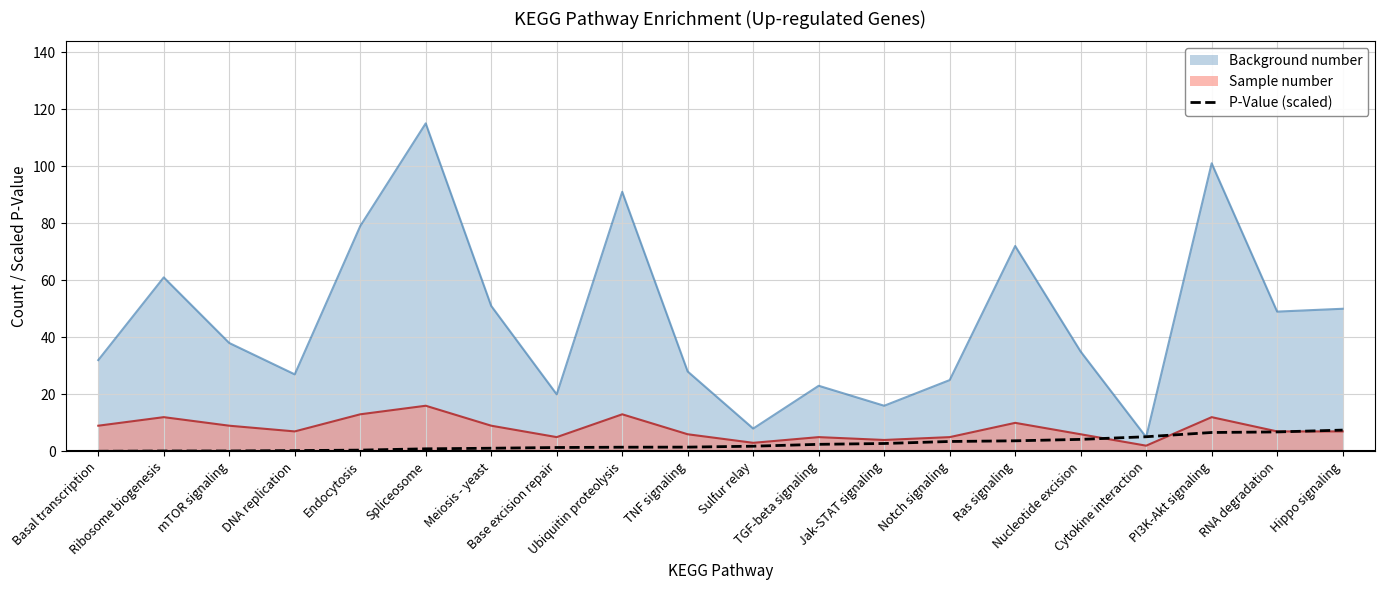

Does the chart display data point markers on the line(s)?

No